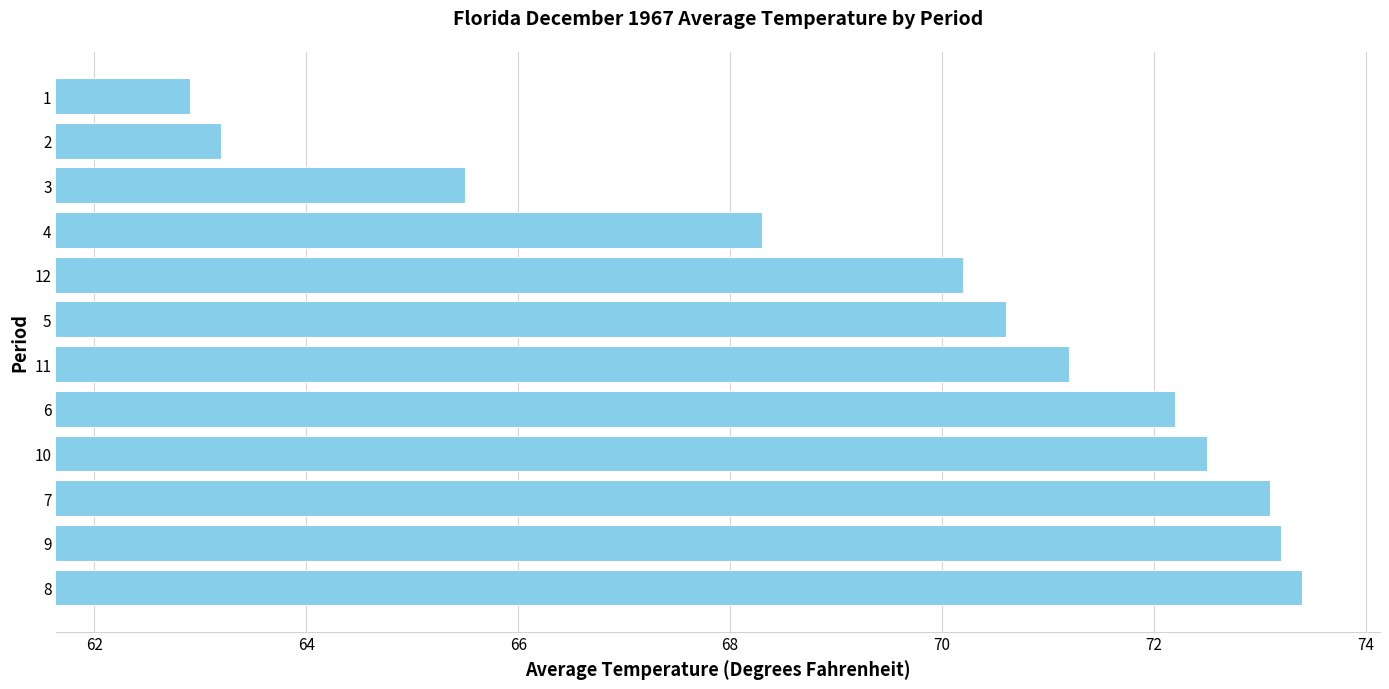

The chart shows a value of 72.5 at 10. True or false?

True